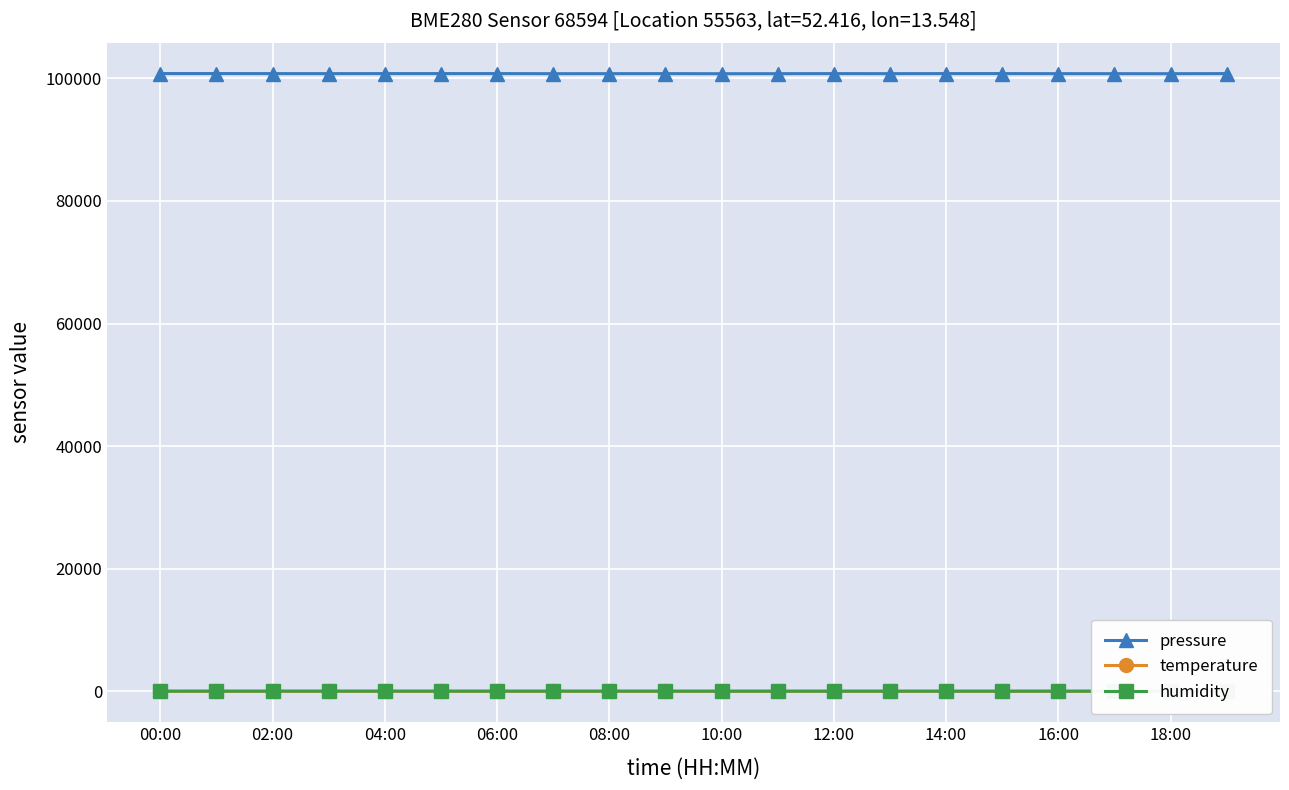

True or false: temperature and pressure intersect in this chart.

False